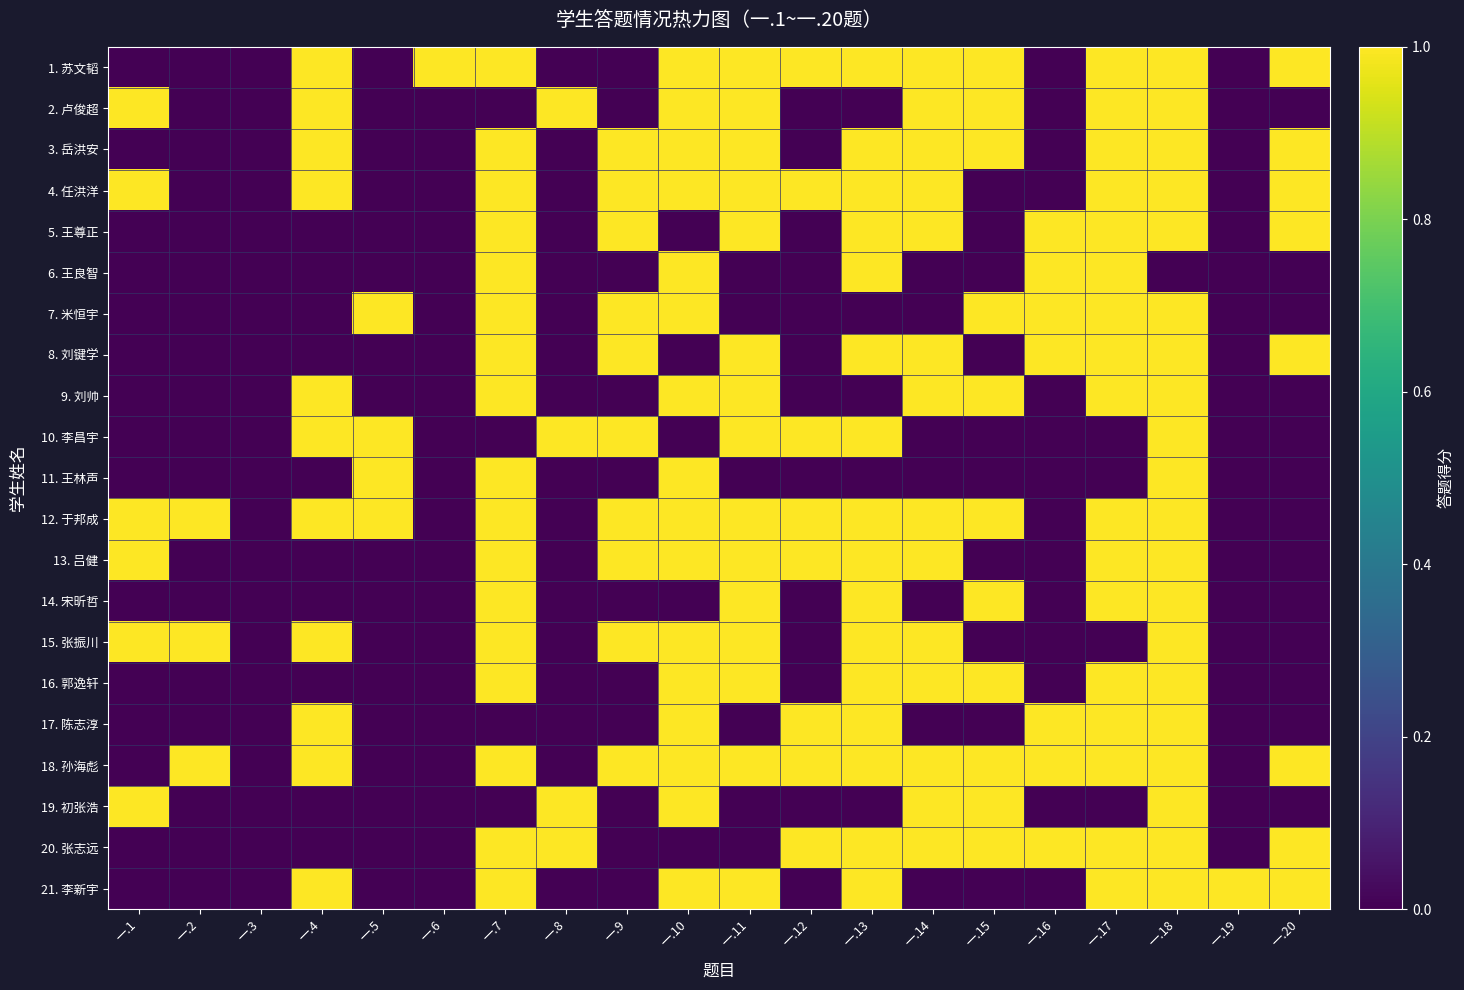

What is the greatest value displayed?

1